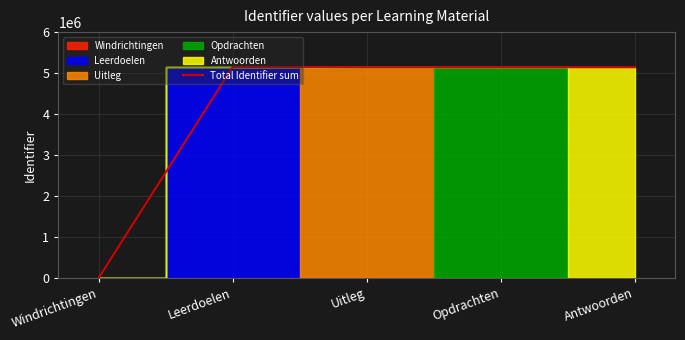

Reading left to right, list all the values displayed in this chart.

Windrichtingen=0	Leerdoelen=5151677	Uitleg=5143280	Opdrachten=5143281	Antwoorden=5143282